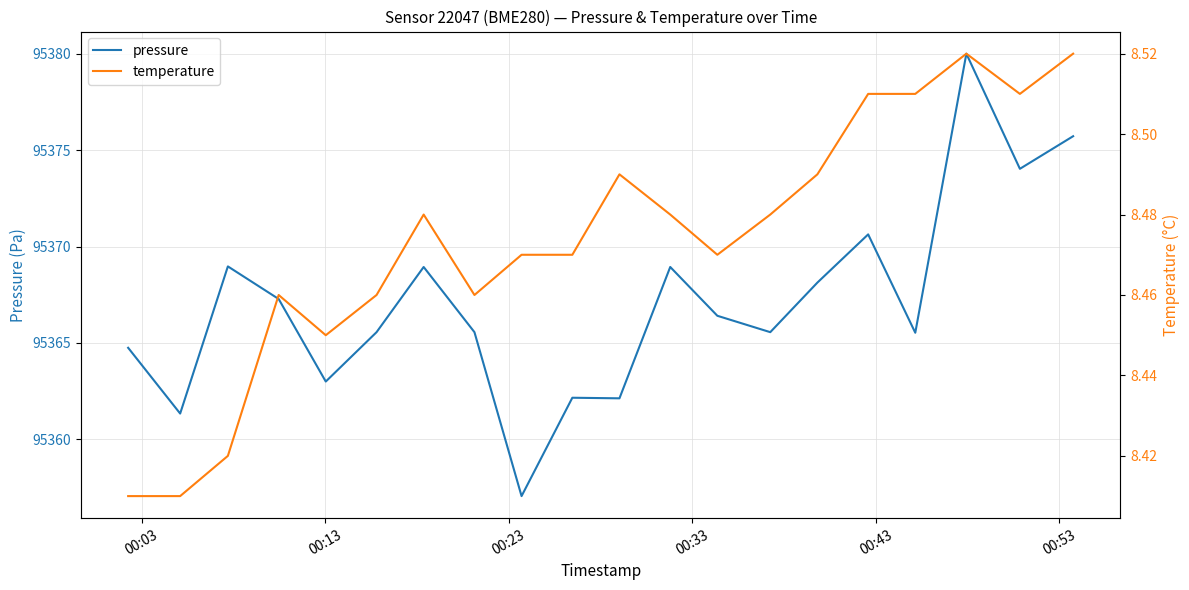

True or false: temperature and pressure cross at least once.

False